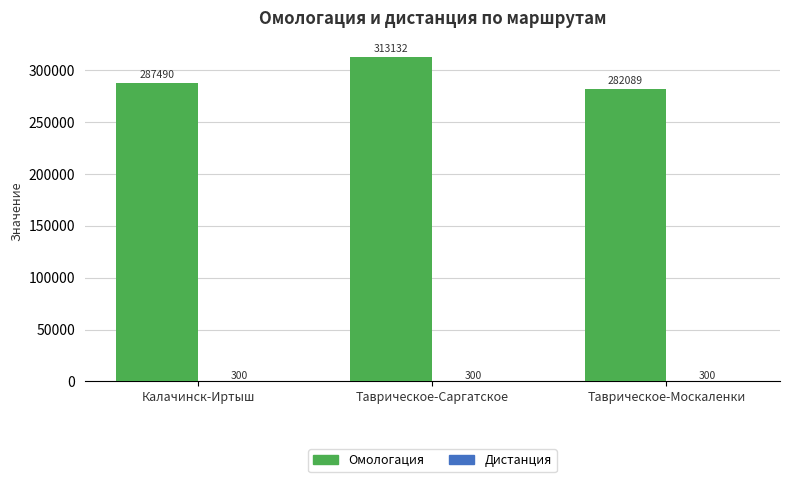

Between Таврическое-Саргатское and Таврическое-Москаленки, which series saw the biggest shift?

Омологация